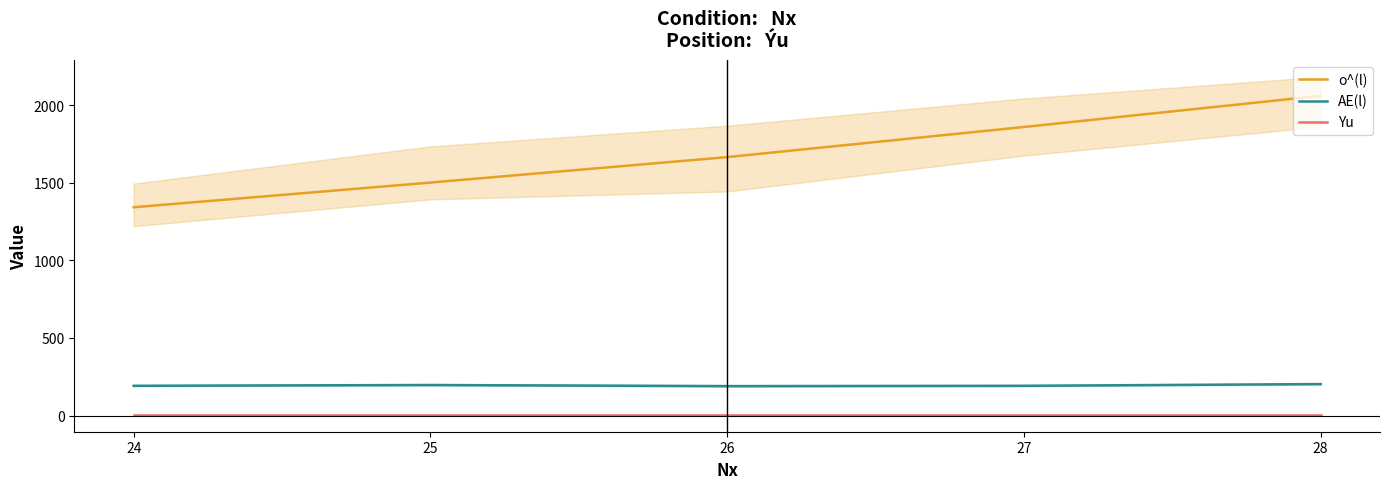

At which label is AE(l) closest to 196?

25